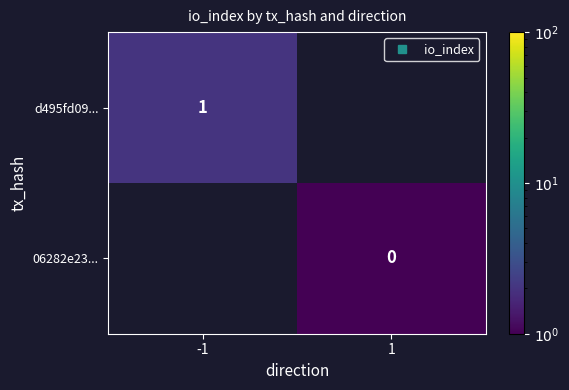

How many values in 06282e23... are above zero?

1